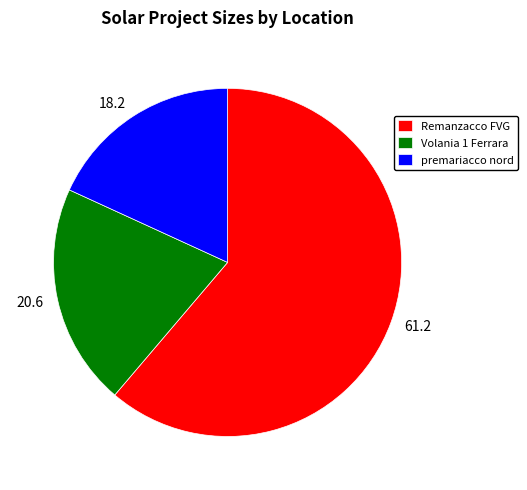

Is the sum of 61.2 and 18.2 greater than half?

Yes